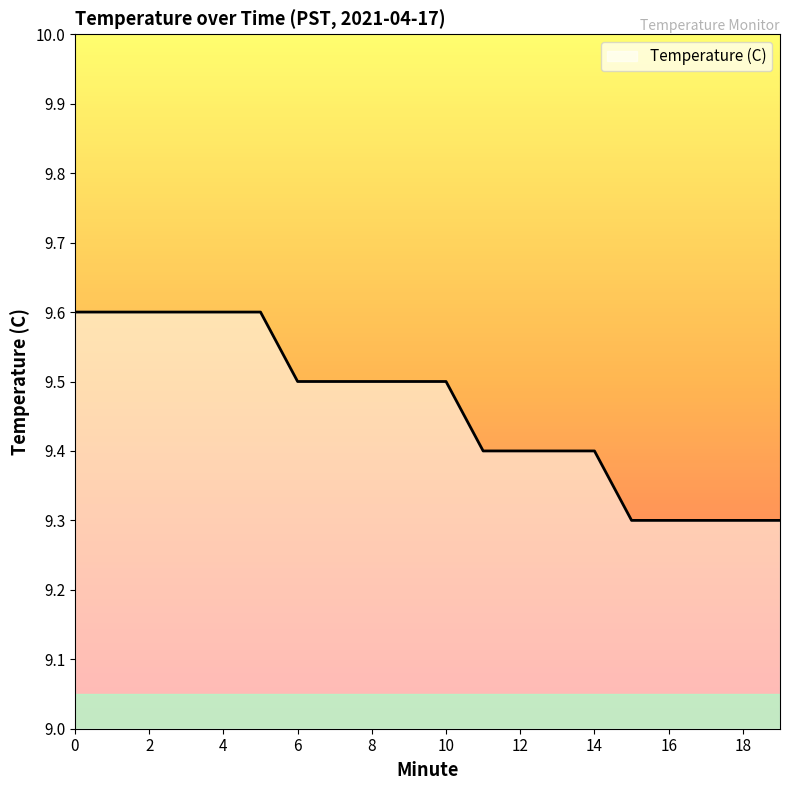

What is the maximum value shown in the chart?

9.6